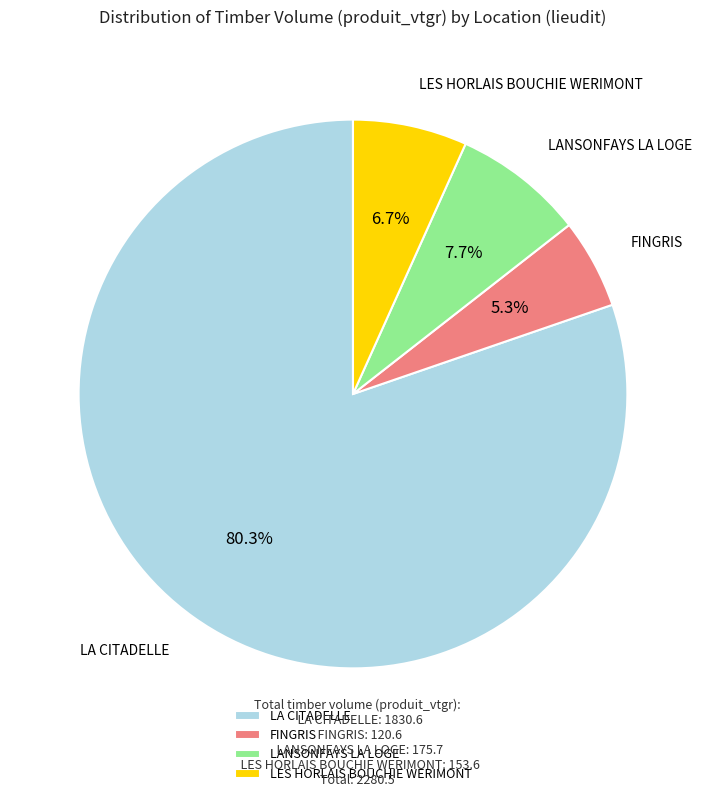

Which category has the smallest portion of the pie?

FINGRIS